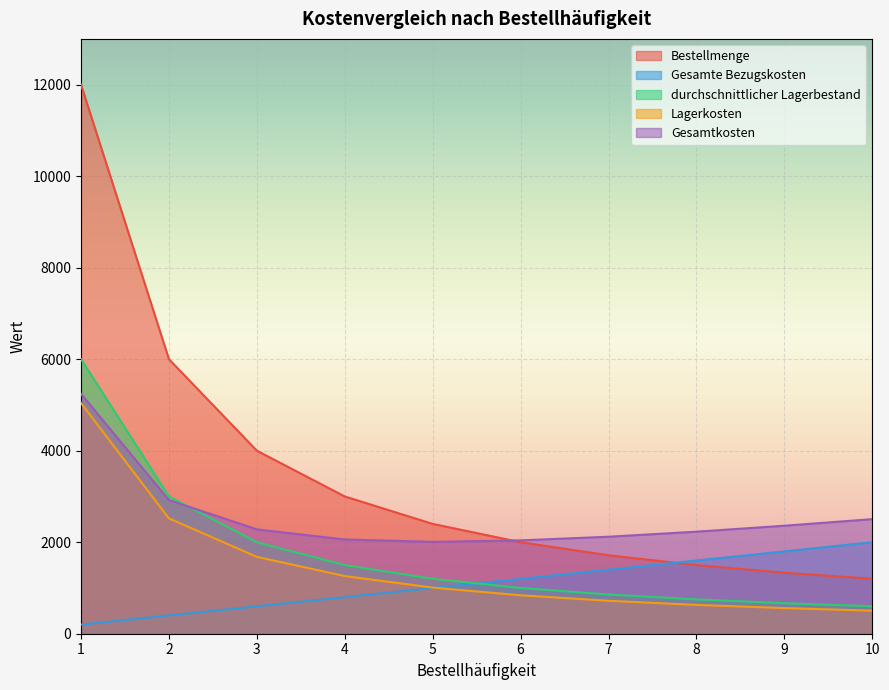

Which category has the highest value in the durchschnittlicher Lagerbestand series?

1